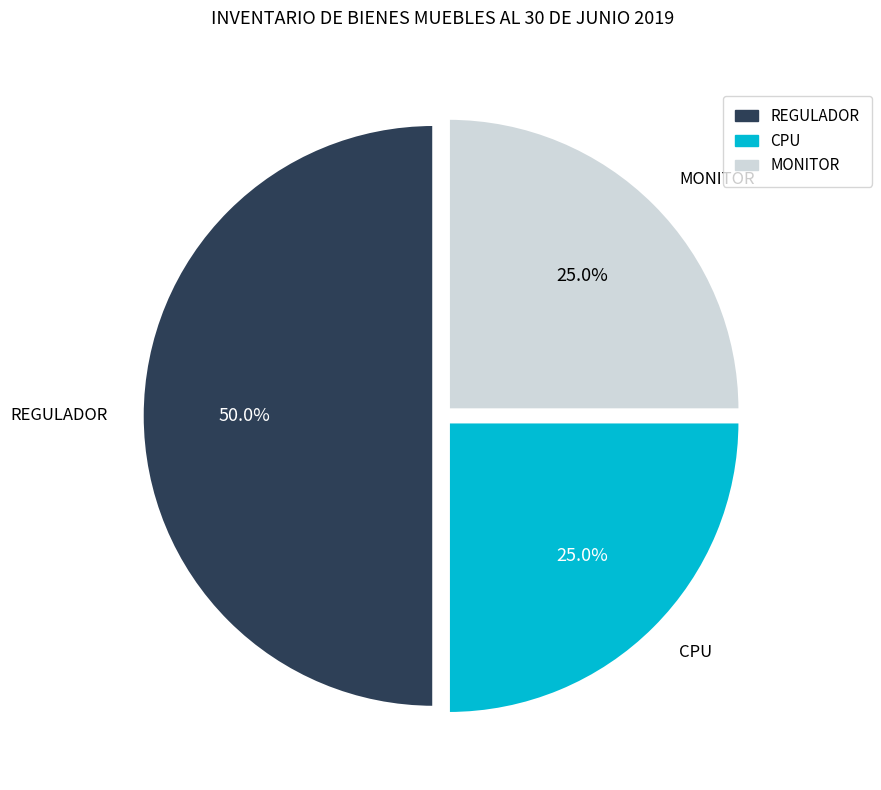

To the nearest percent, what percentage of the pie is REGULADOR?

50%